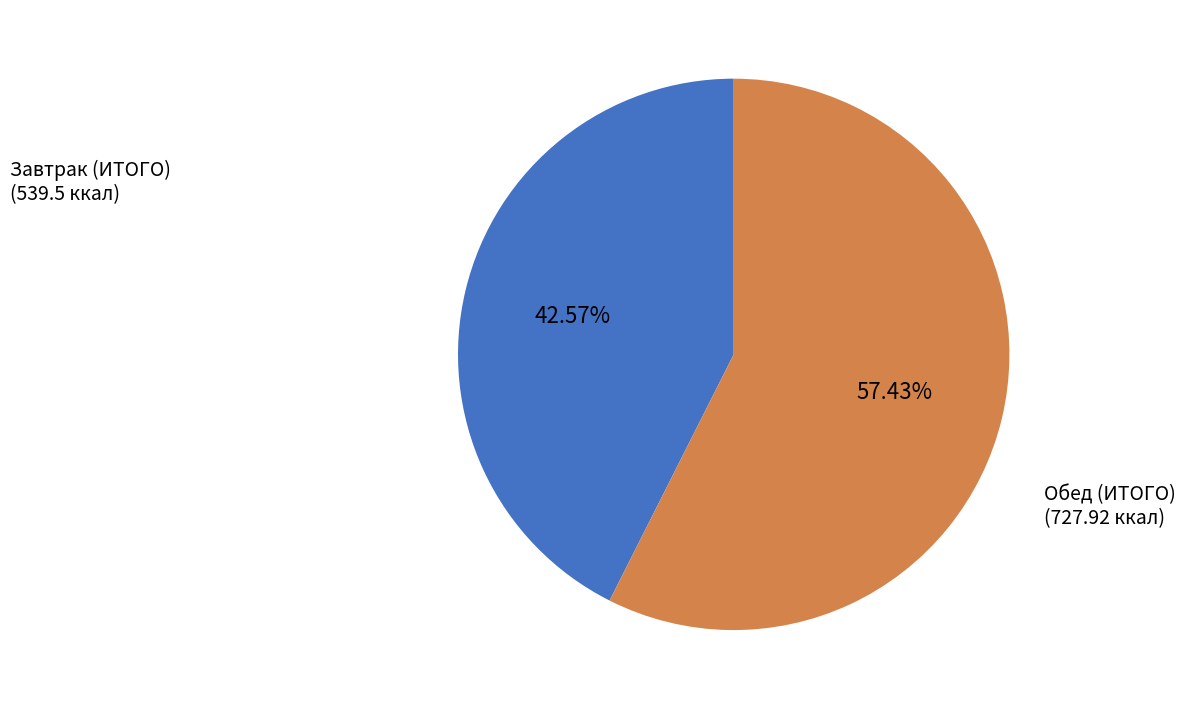

Rank the categories by value from highest to lowest.

Обед (ИТОГО), Завтрак (ИТОГО)